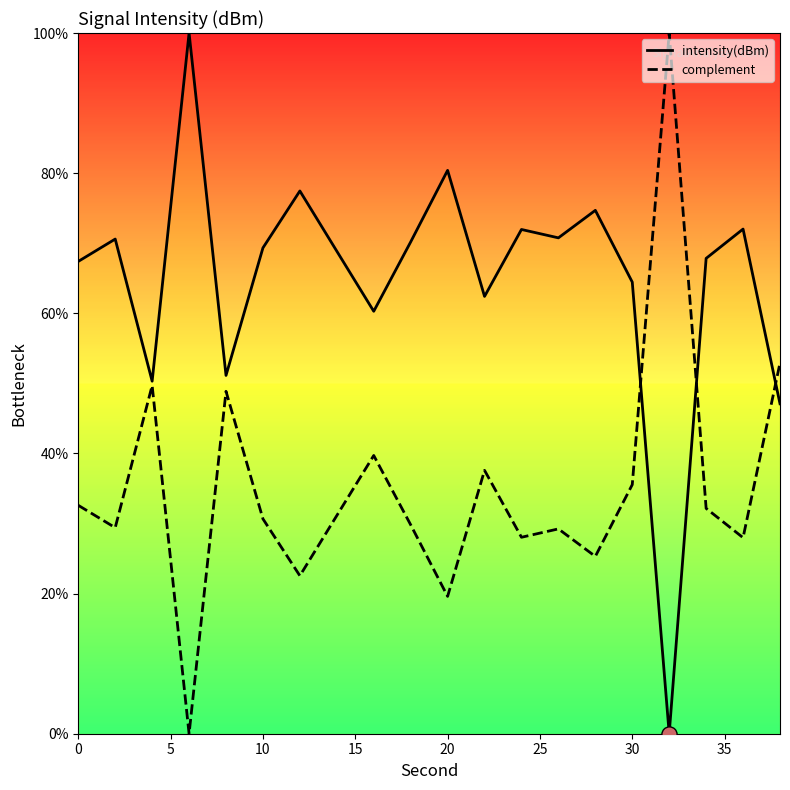

At how many categories does at least one series exceed 24?

20